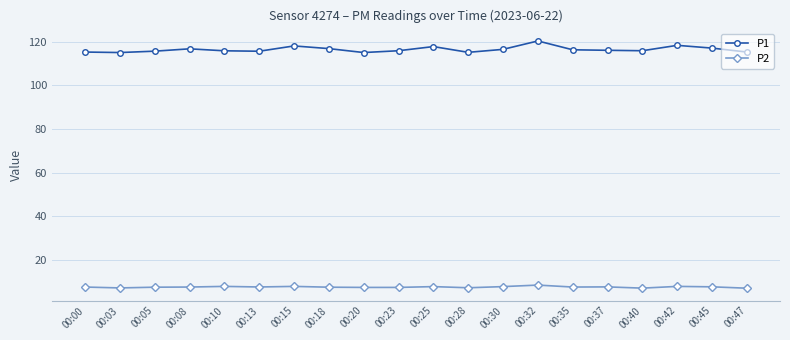

The P1 series shows 120.3 at 00:32. True or false?

True